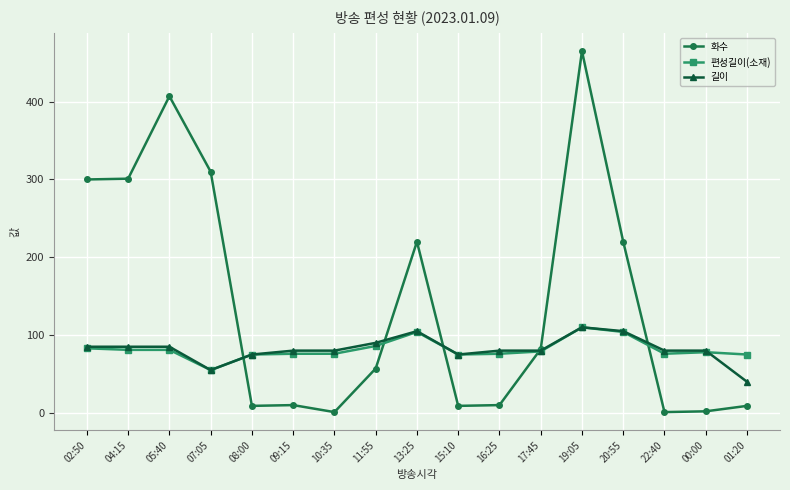

What is the difference between the highest and lowest values at 15:10?

66